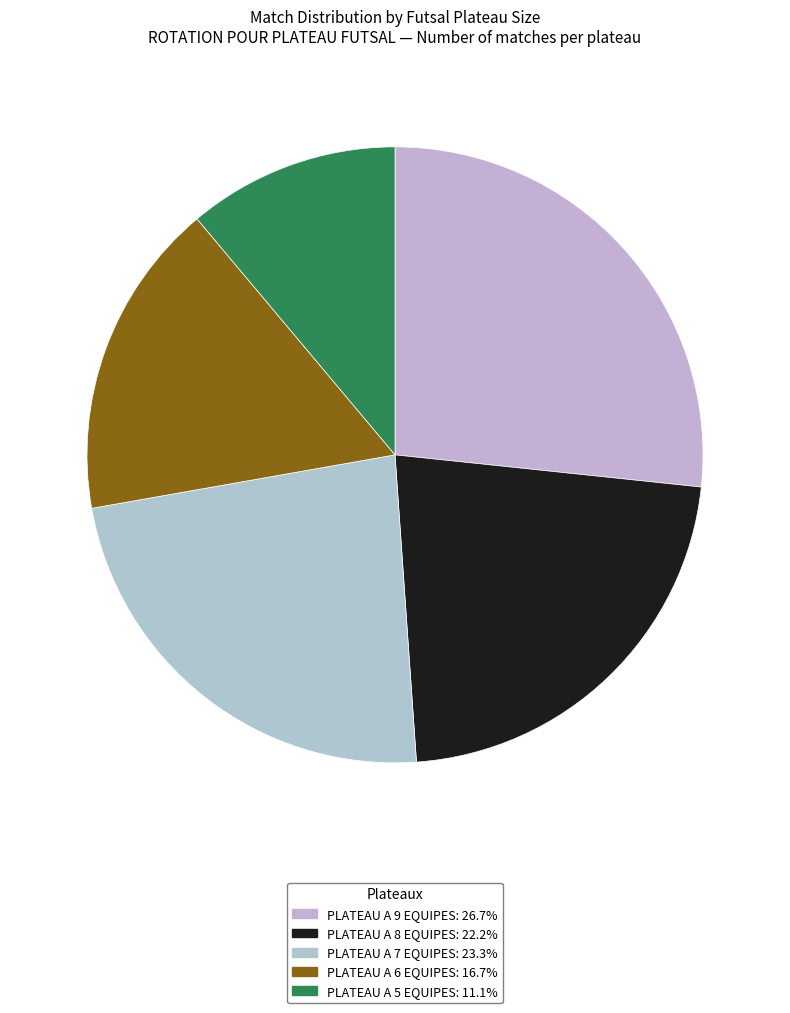

How many slices are in this pie chart?

5